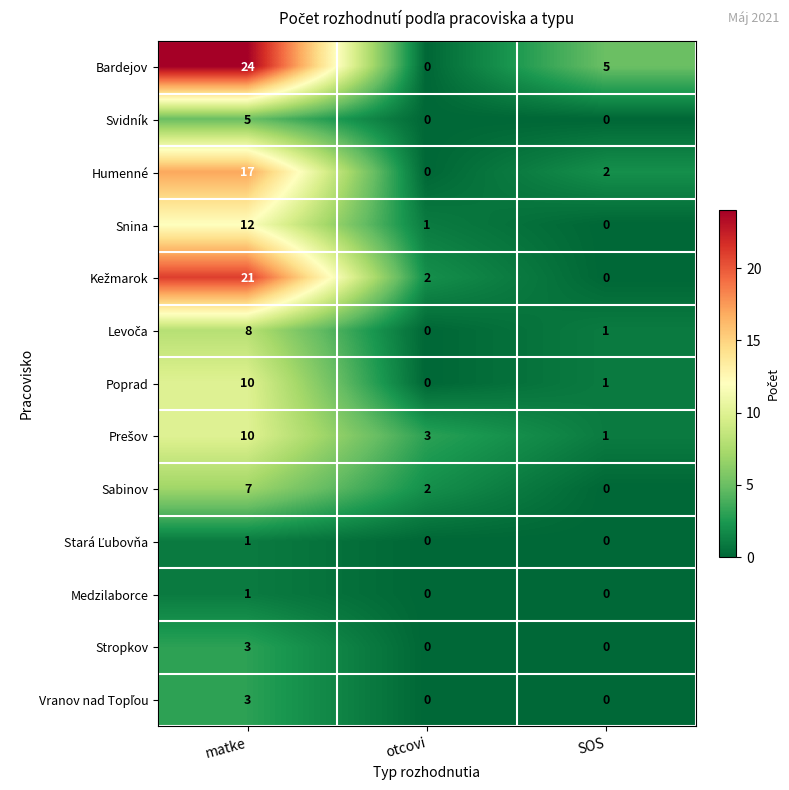

Which series has the largest total across all categories?

Bardejov